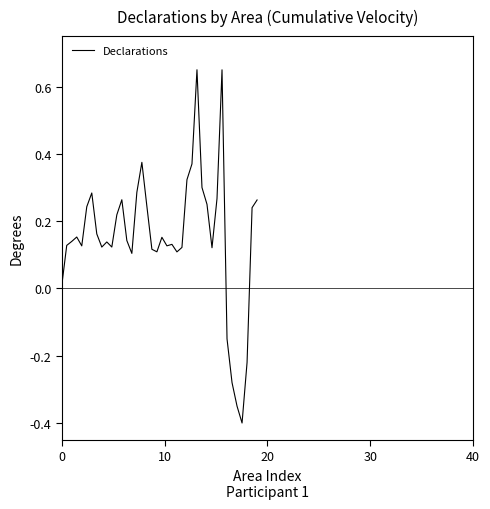

What is the smallest value displayed?

-0.4